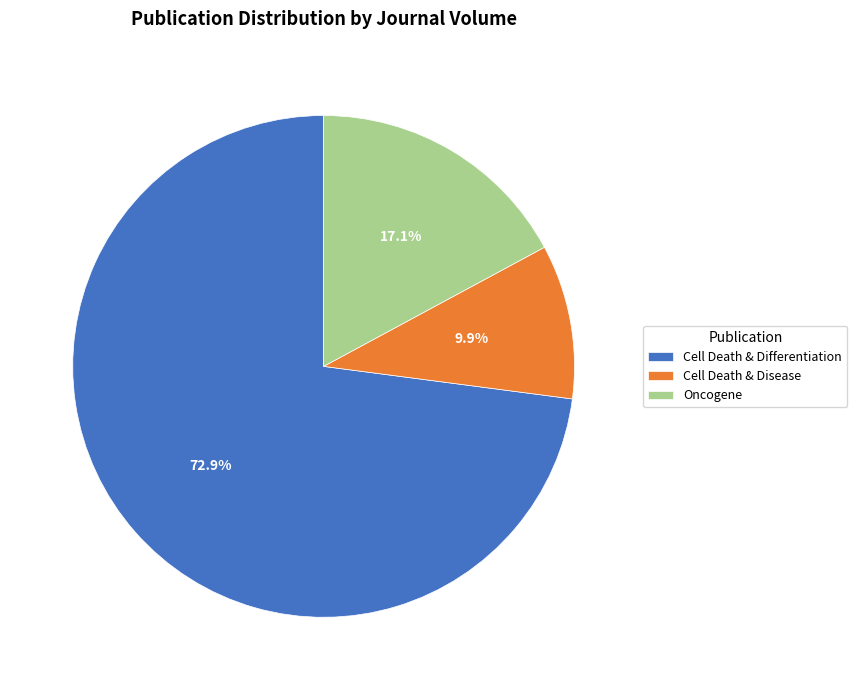

Is there any slice that represents more than half of the pie?

Yes